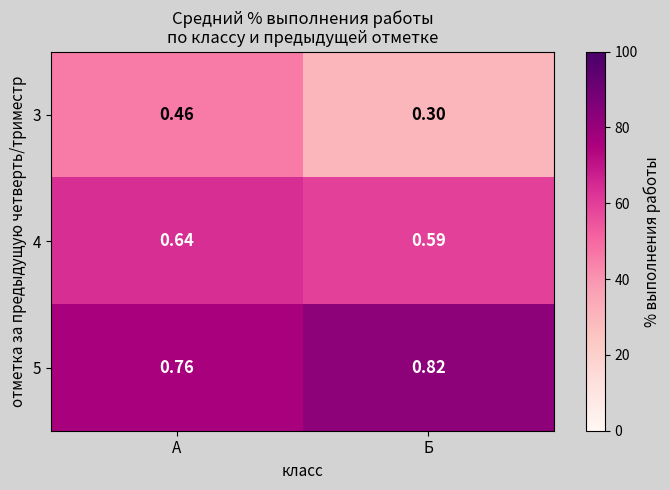

At which category is the sum across all series the highest?

А